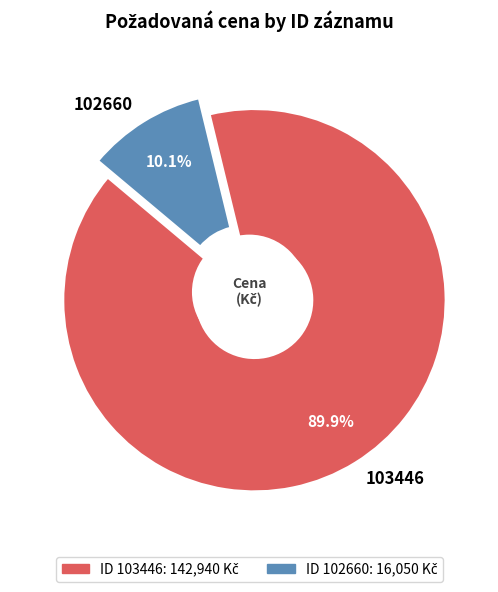

Is it true that 103446 is 97% of the pie?

False